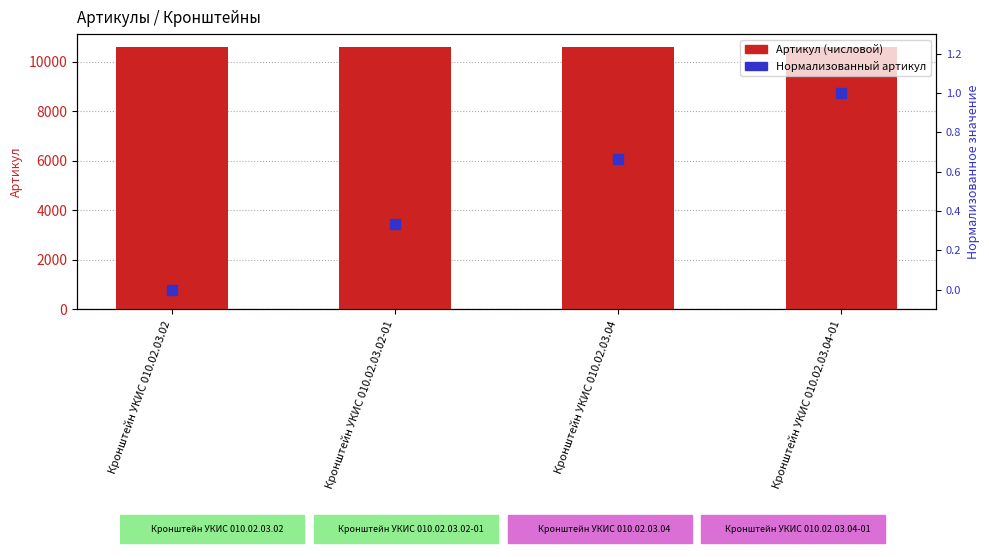

Which series has the largest total across all categories?

Артикул